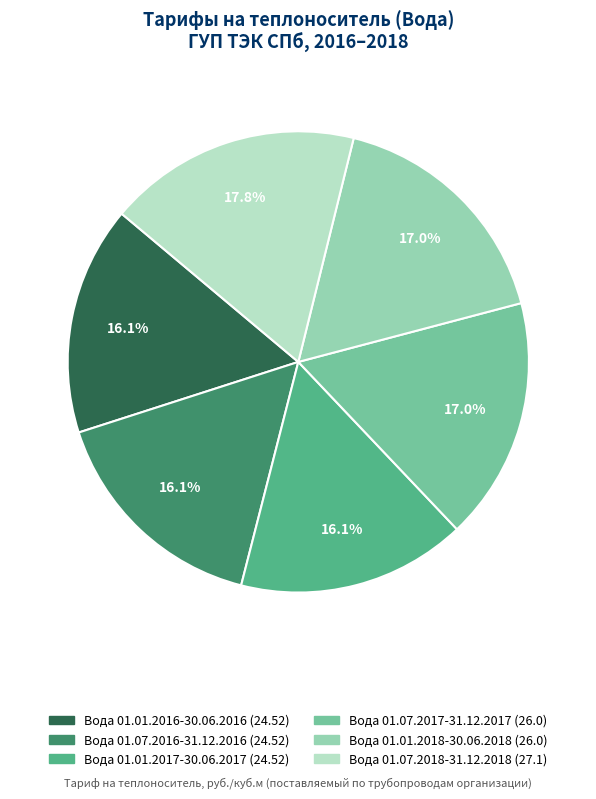

What is the largest slice in the pie chart?

Вода 01.07.2018-31.12.2018